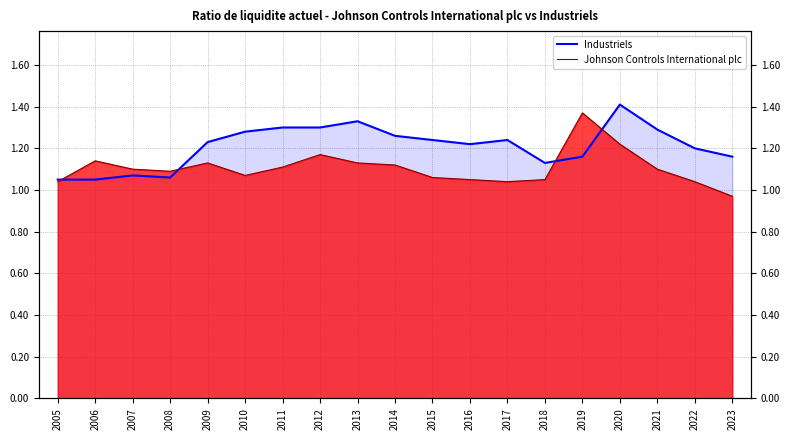

Where is the first local minimum for Johnson Controls International plc?

2008